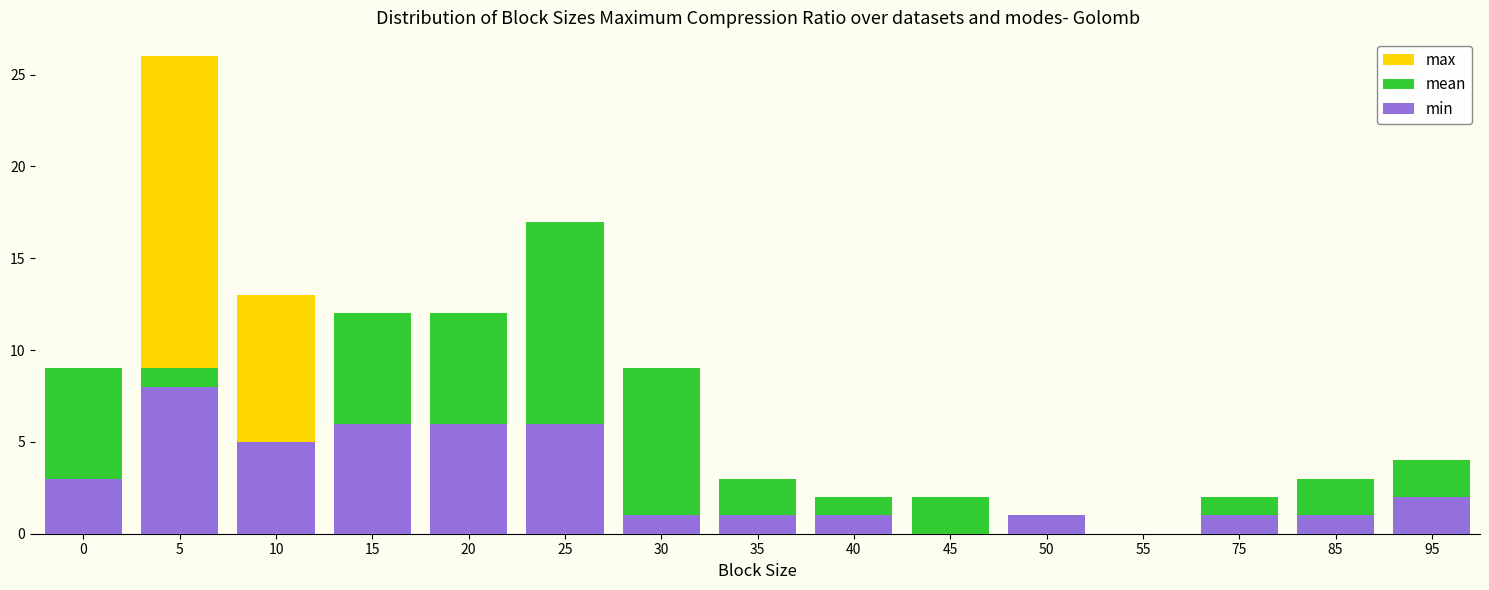

List the labels in order of min value, largest first.

5, 15, 20, 25, 10, 0, 95, 30, 35, 40, 50, 75, 85, 45, 55